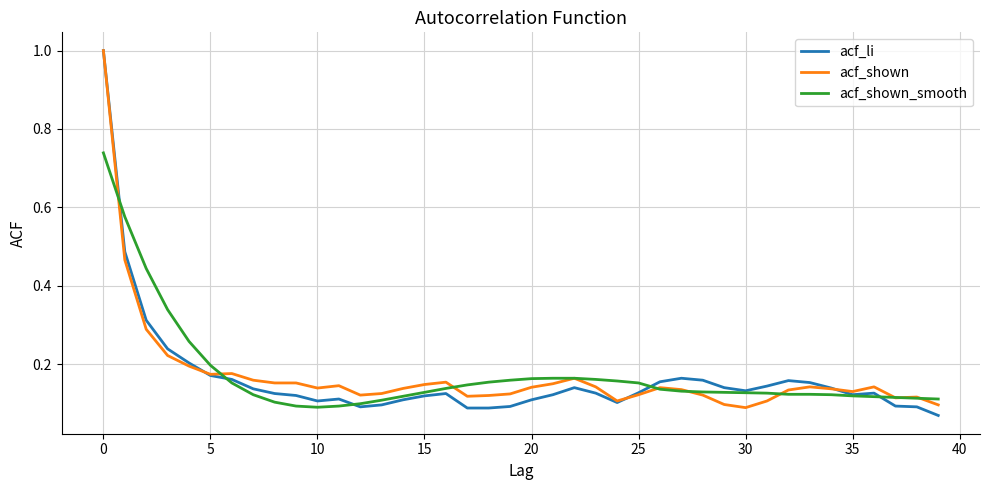

What is the highest value of the acf_li series?

1.0